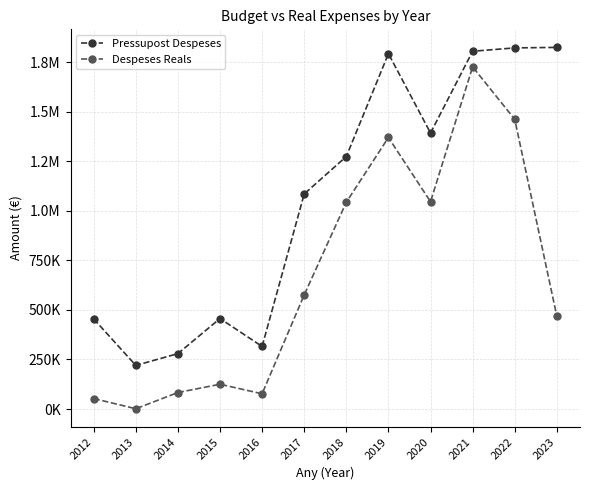

Does the chart have visible grid lines?

Yes